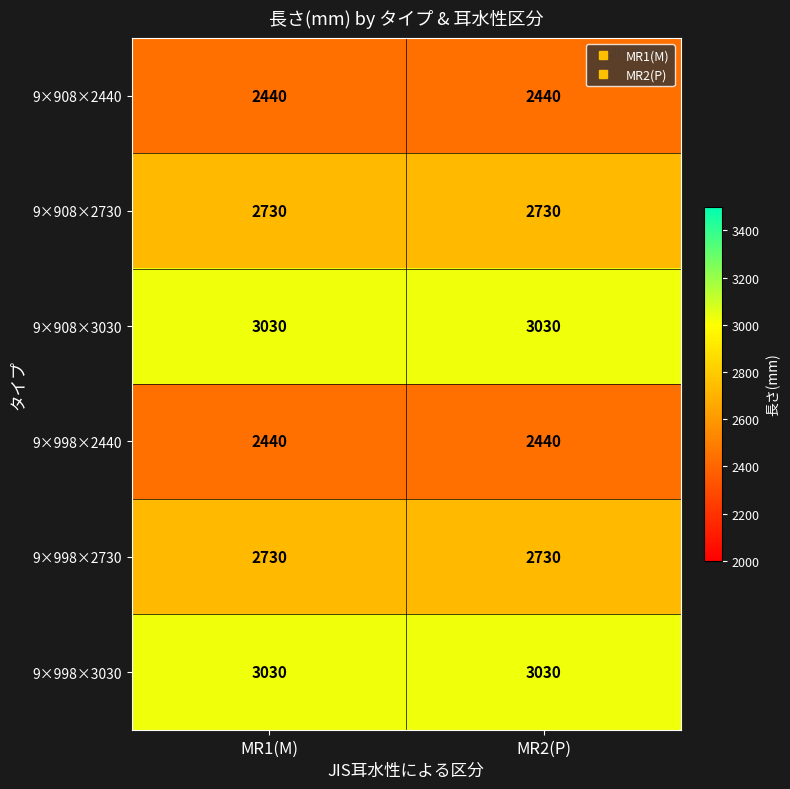

What is the average value of the 9×908×2440 series?

2440